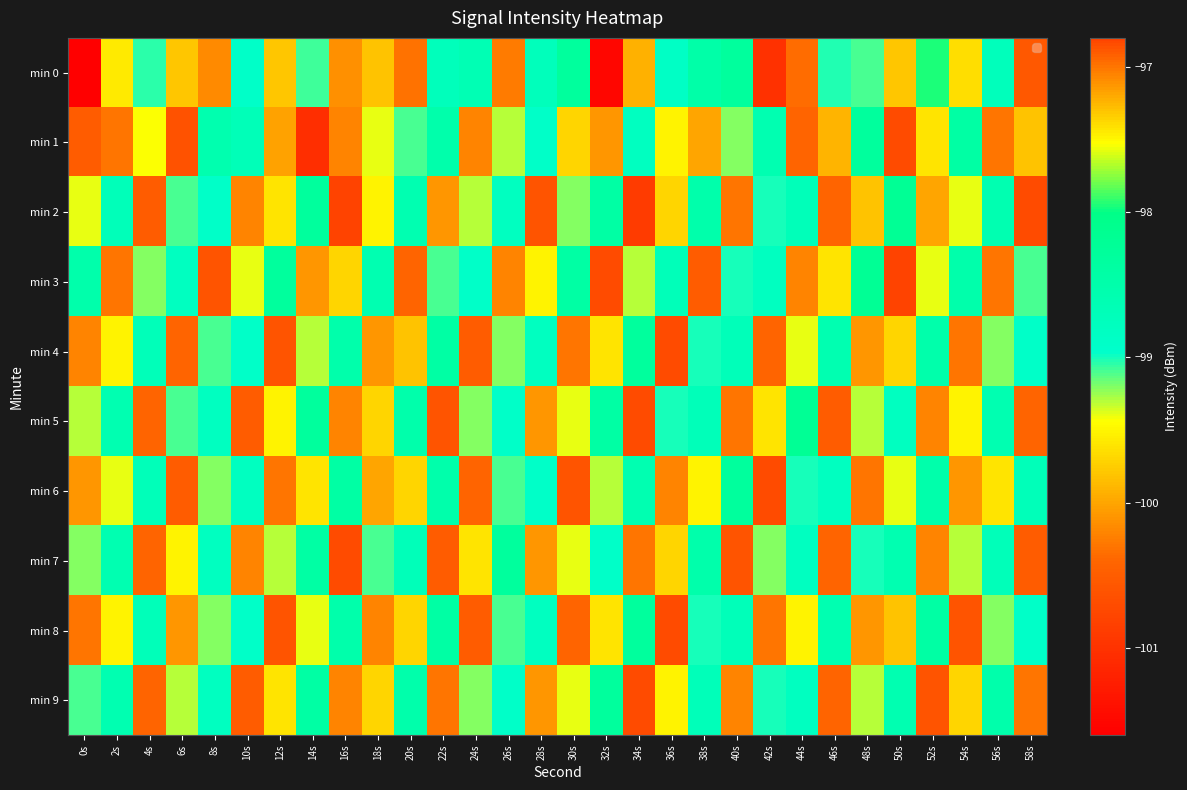

How many data points does each series have?

30